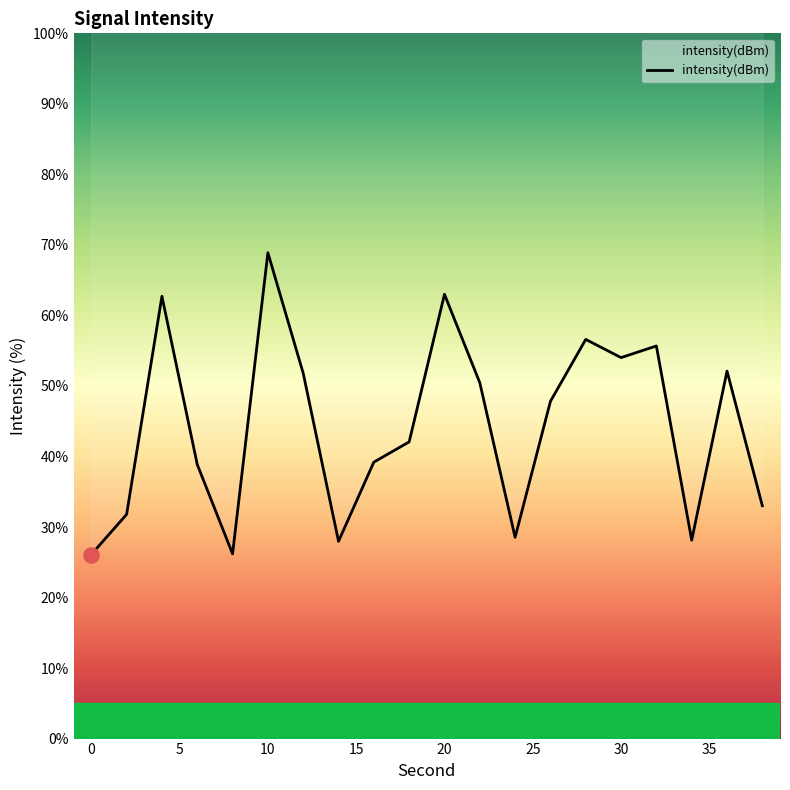

What is the change in value from 26 to 30?

+6.2